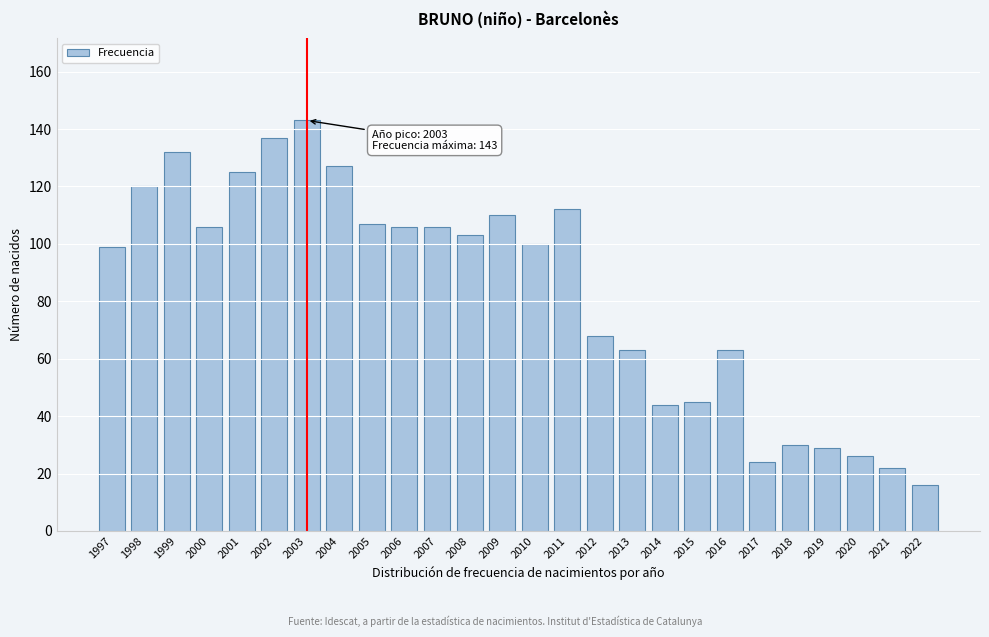

Reading right to left, what are all the values shown in this chart?

2022=16	2021=22	2020=26	2019=29	2018=30	2017=24	2016=63	2015=45	2014=44	2013=63	2012=68	2011=112	2010=100	2009=110	2008=103	2007=106	2006=106	2005=107	2004=127	2003=143	2002=137	2001=125	2000=106	1999=132	1998=120	1997=99